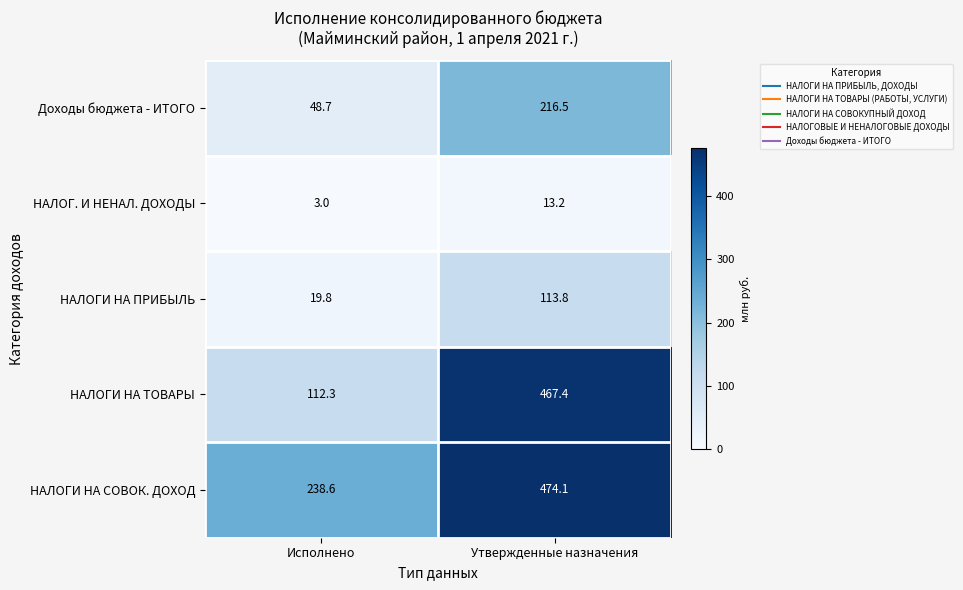

What is the difference between the НАЛОГИ НА ТОВАРЫ values at Исполнено and Утвержденные назначения?

355.1